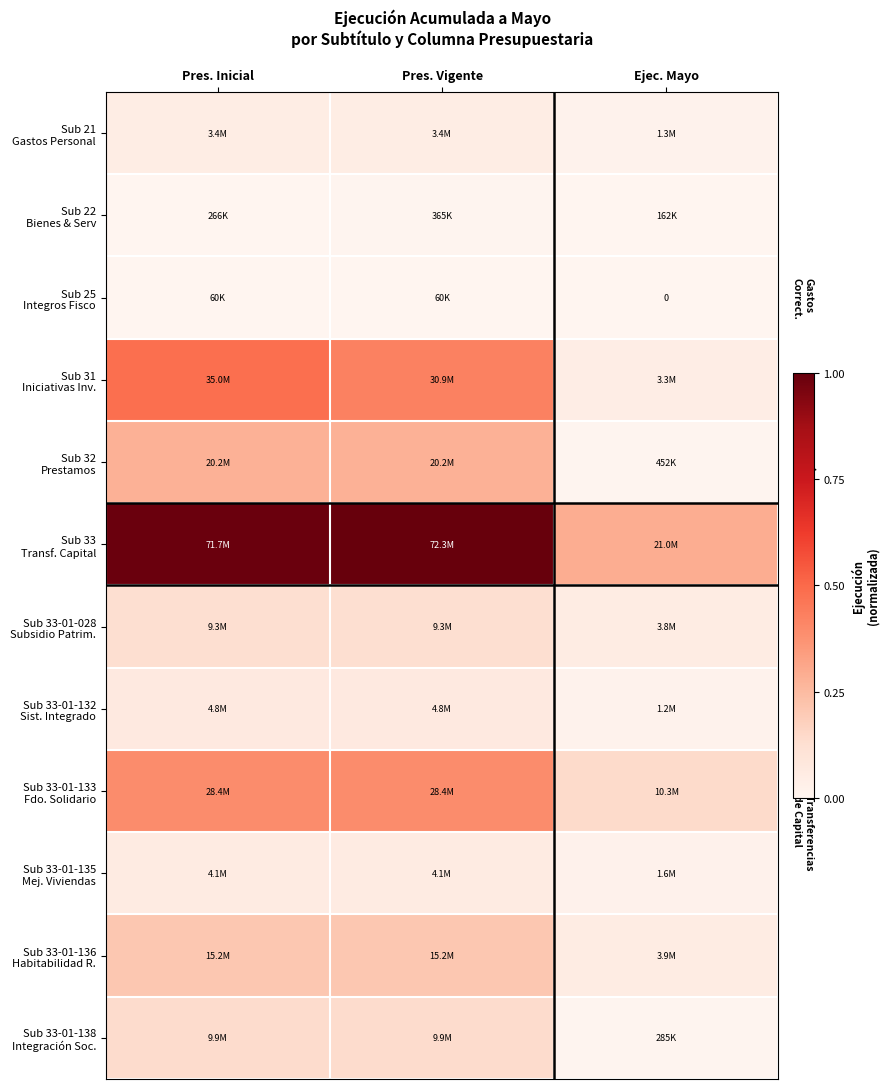

The Sub 33 Transf. Capital series shows 0.3 at Ejec. Mayo. True or false?

True